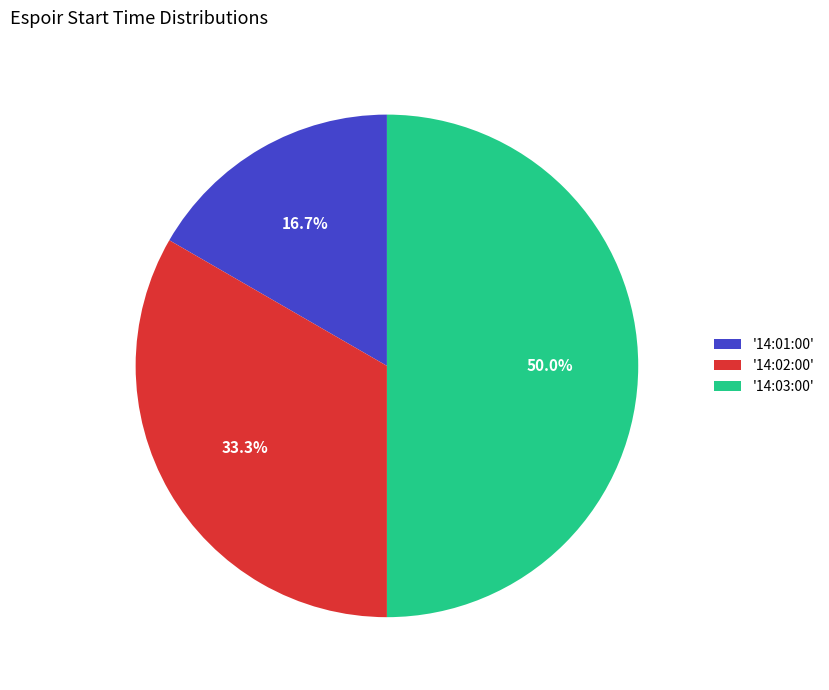

What is the smallest slice in the pie chart?

'14:01:00'